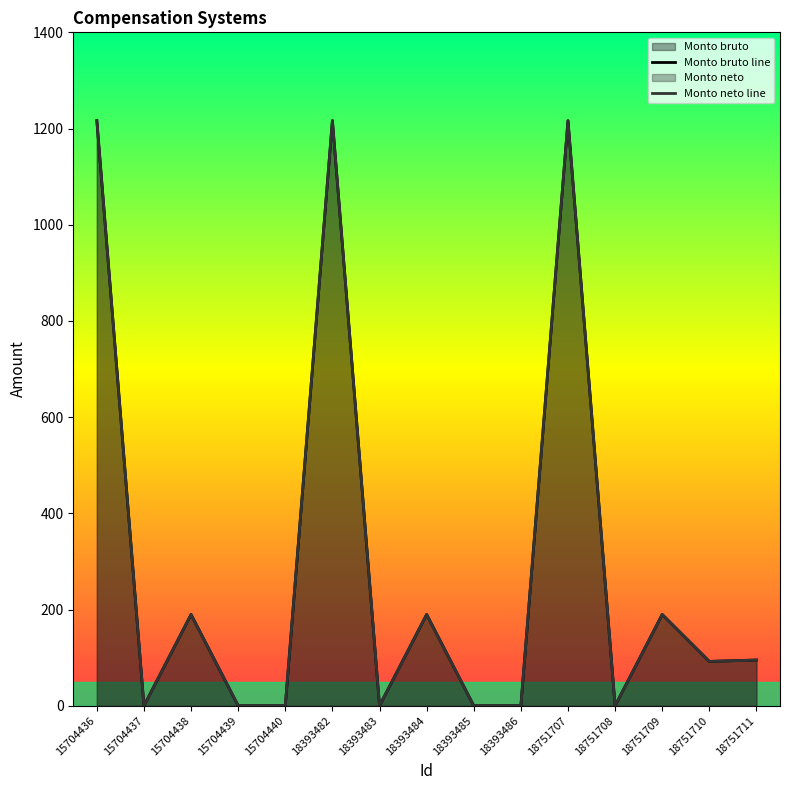

The Monto bruto series shows -613.1 at 18393485. True or false?

False